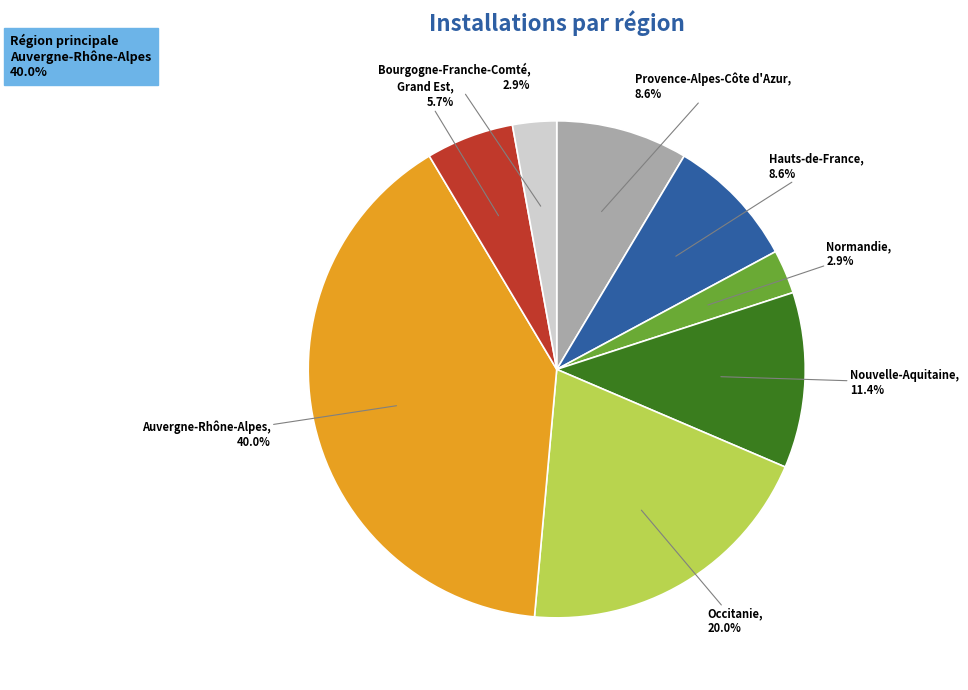

Is there a majority slice in this chart?

No